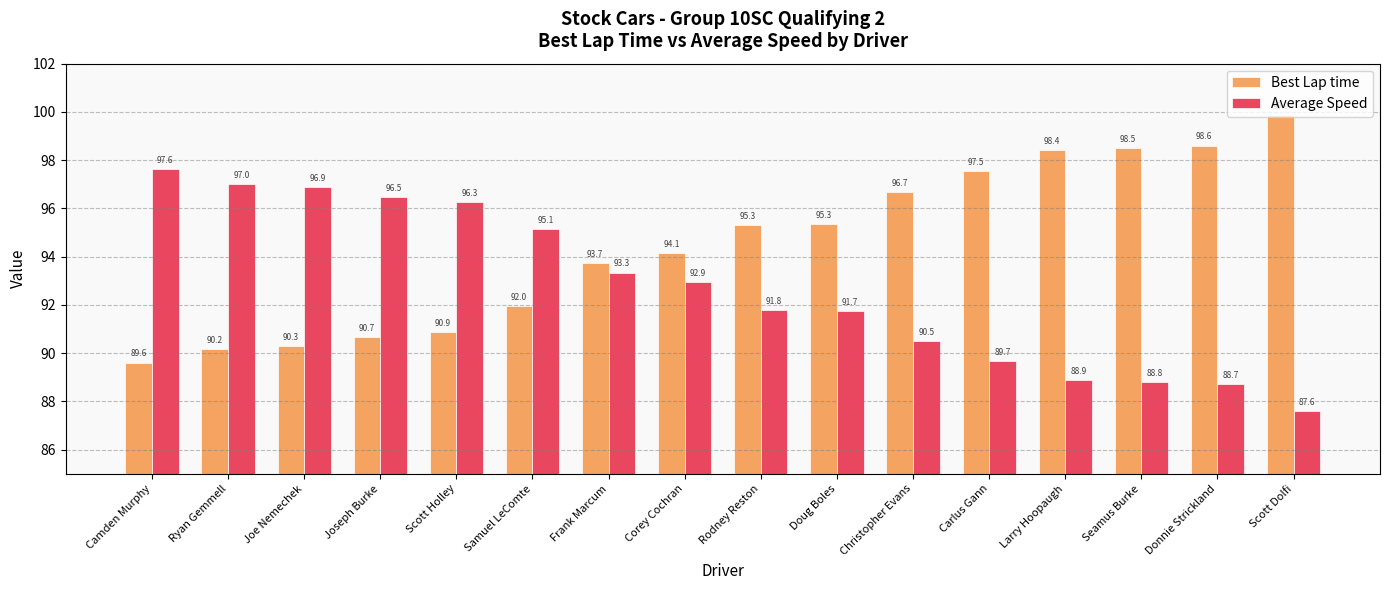

How many bars are there in each group?

2